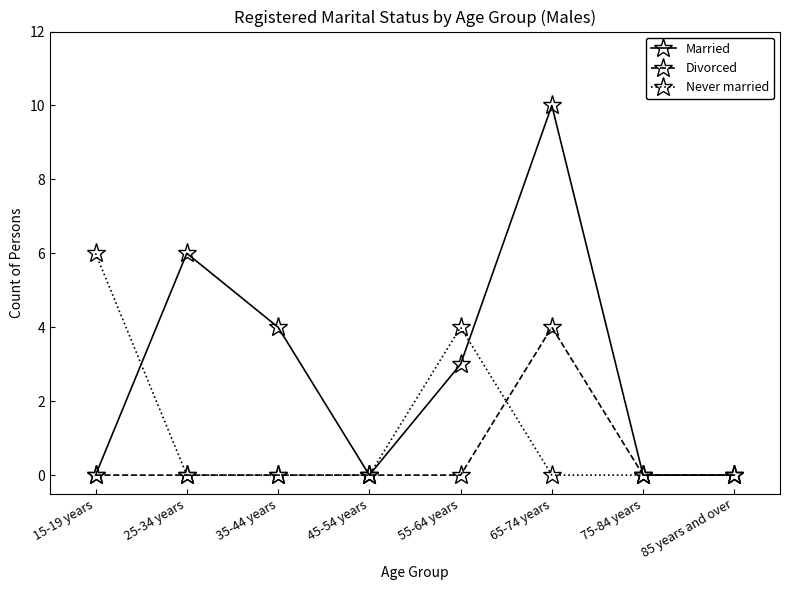

What is the average value of the Never married series?

1